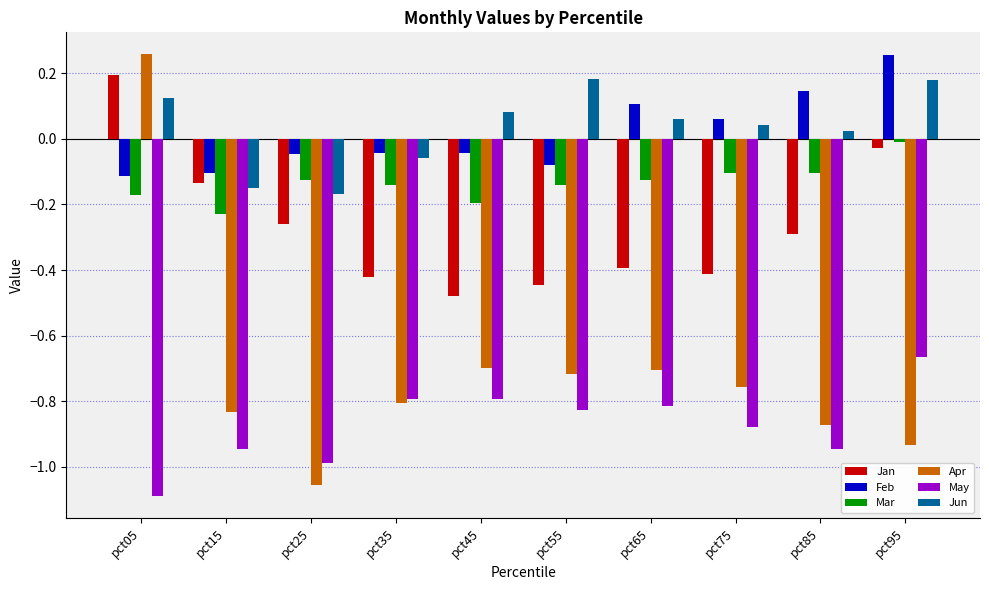

Which series has the widest spread of values?

Apr